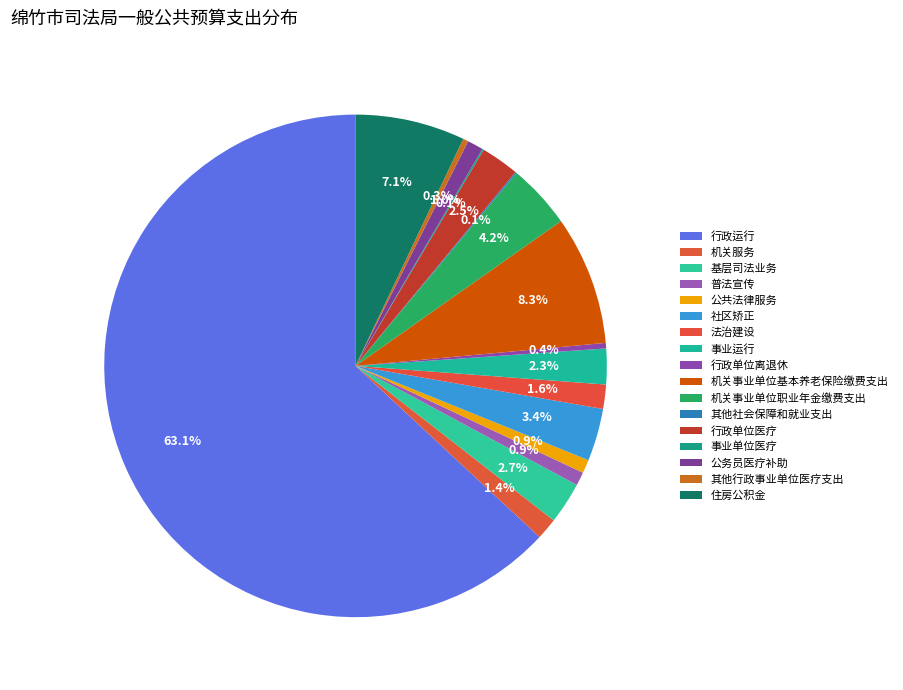

To the nearest percent, what portion does 行政运行 represent?

63%